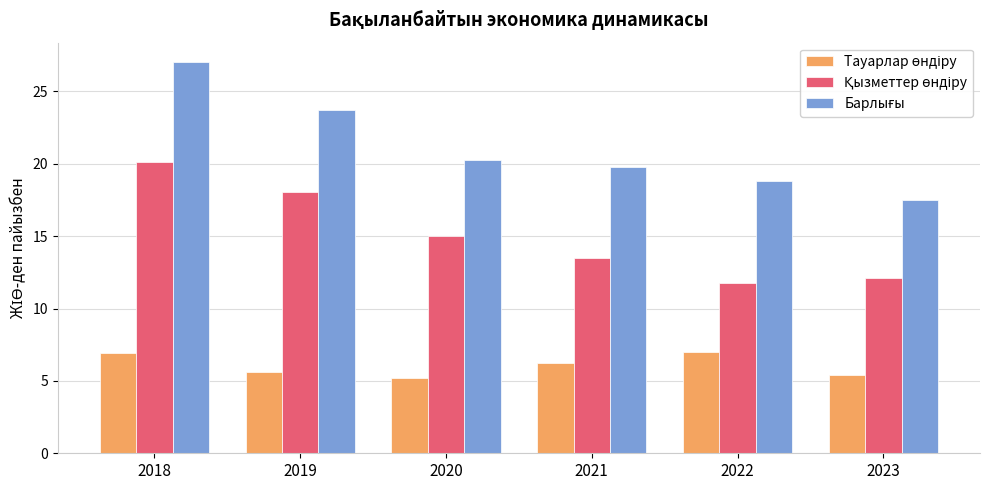

What is the spread (max minus min) of values at 2018?

20.1